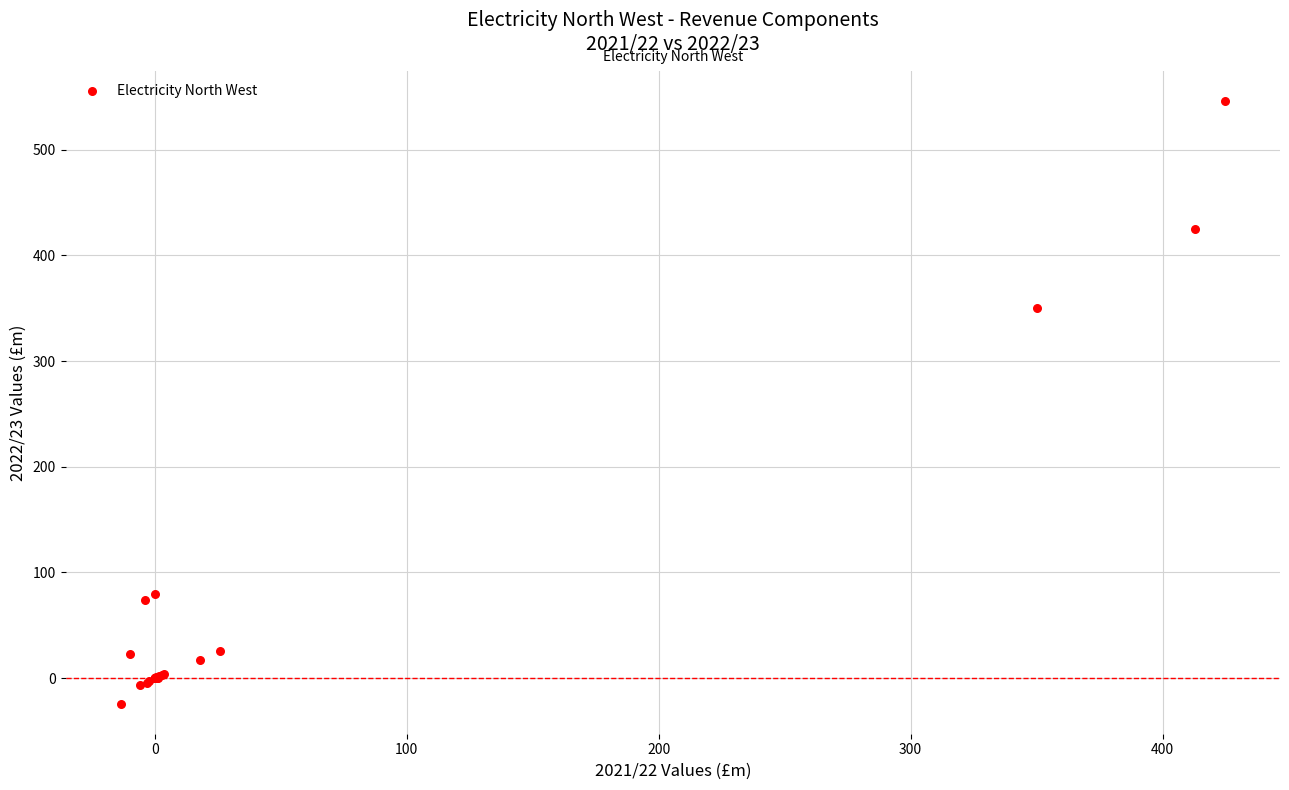

What Y value in the scatter plot is closest to 260?

350.2